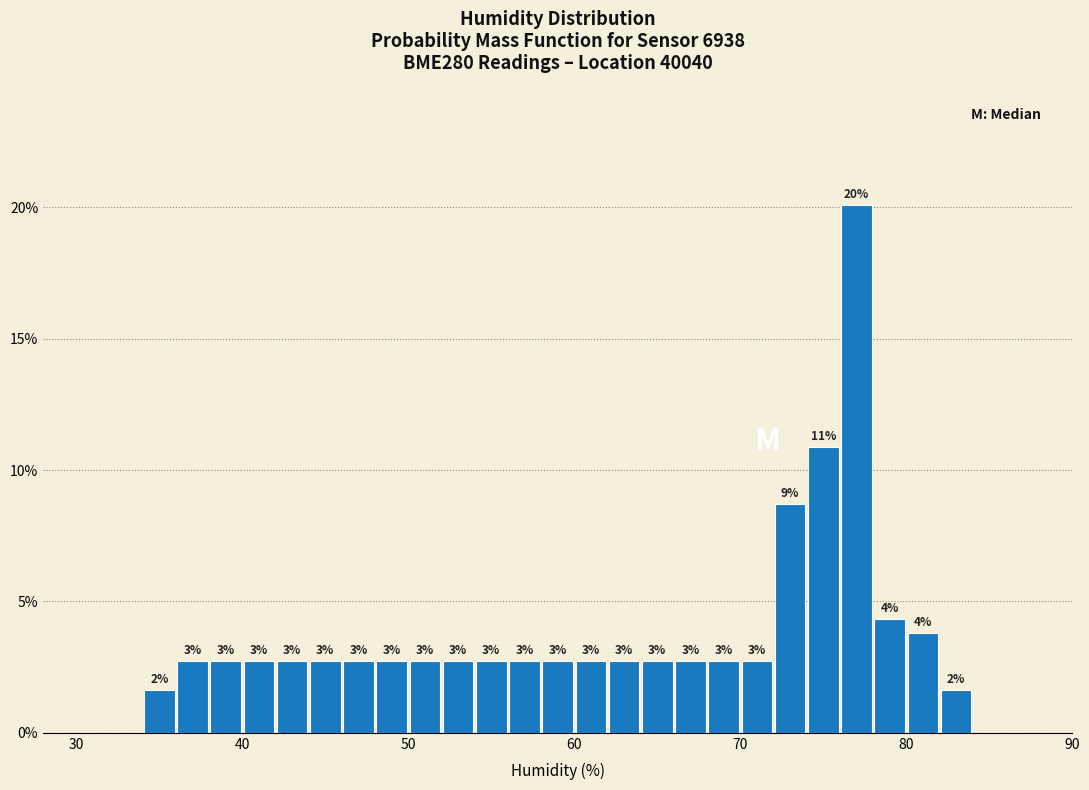

Read against the x-axis, roughly where is the centre of the tallest bar?

77